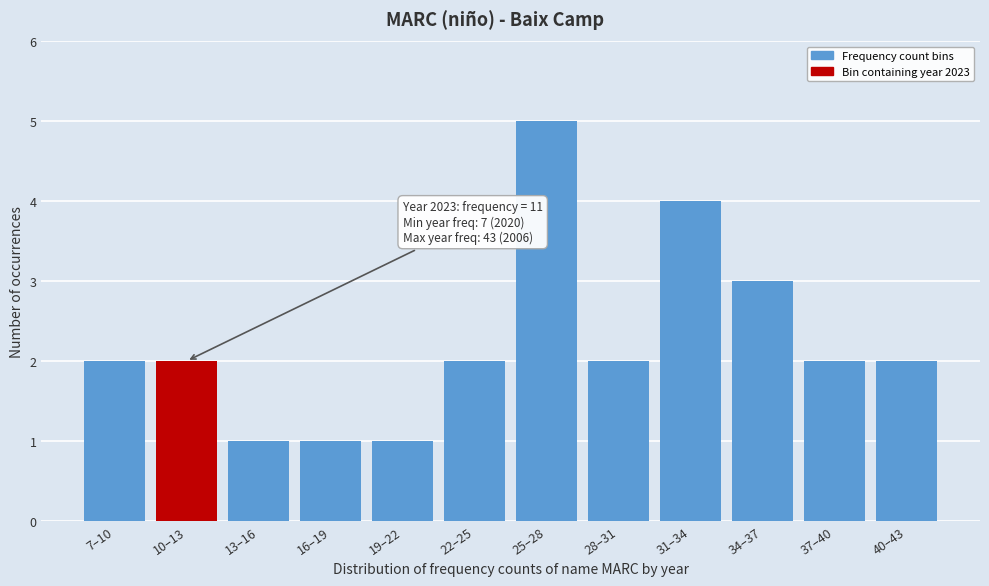

Reading left to right, list all the values displayed in this chart.

7–10=2	10–13=2	13–16=1	16–19=1	19–22=1	22–25=2	25–28=5	28–31=2	31–34=4	34–37=3	37–40=2	40–43=2